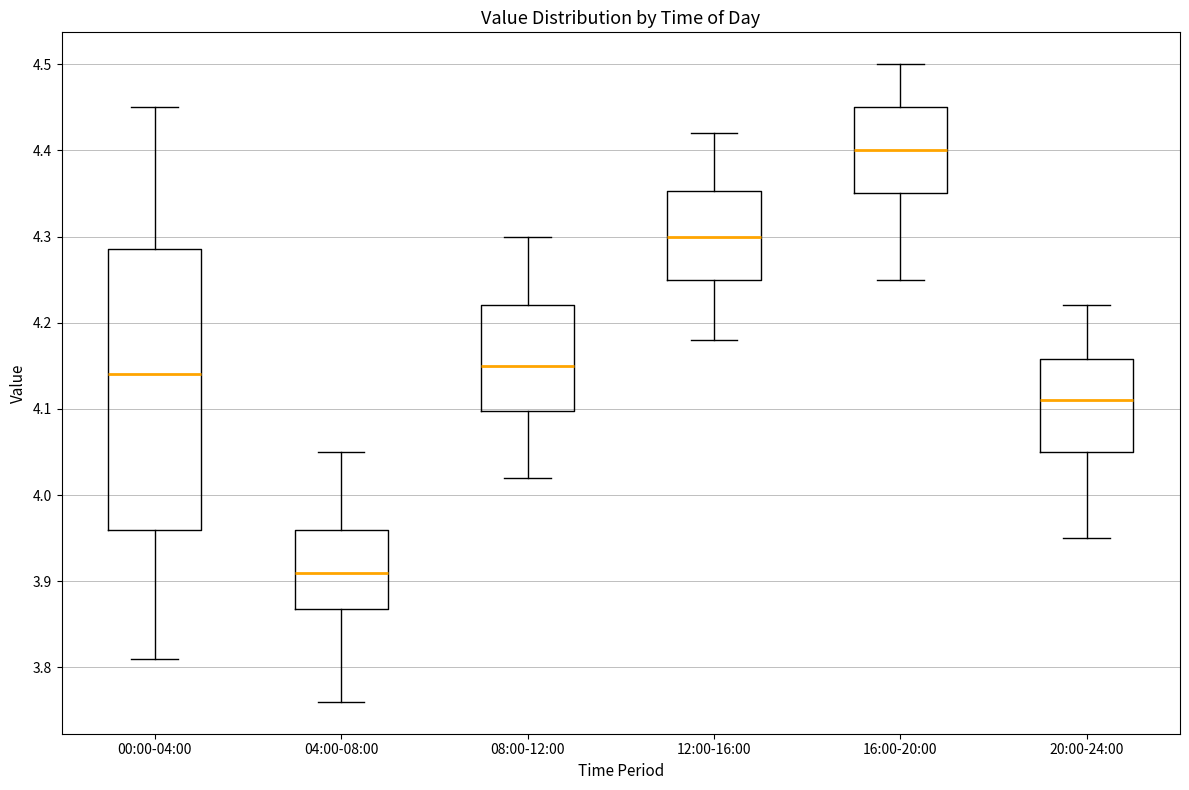

Where is the lower edge of the box for 12:00-16:00 on the y-axis? The values are not printed on the chart, so give them approximately, as read against the axis.

4.25